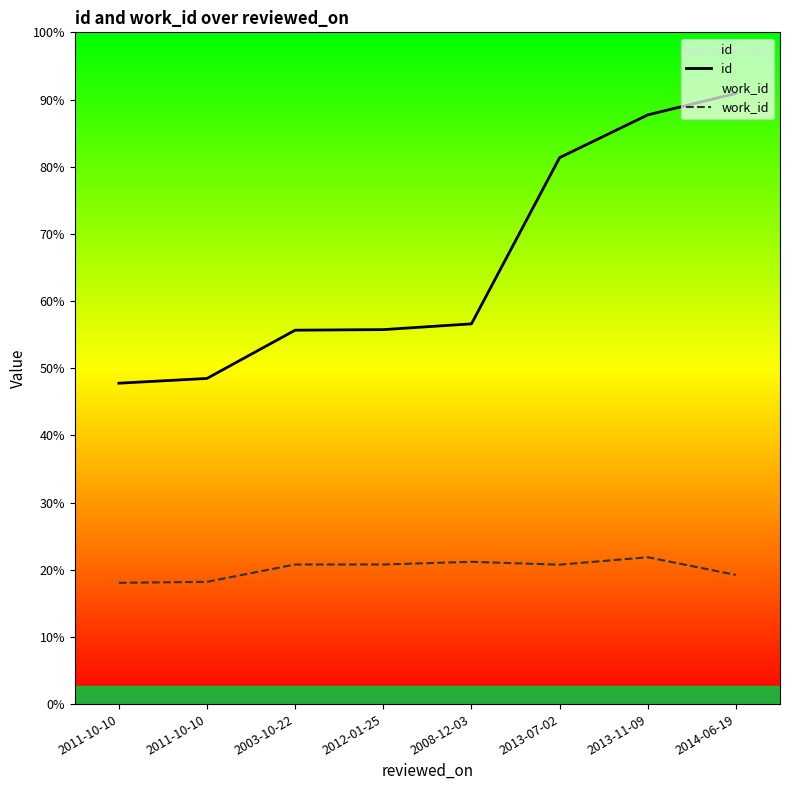

True or false: work_id has a value of 3019 at 2013-07-02.

False